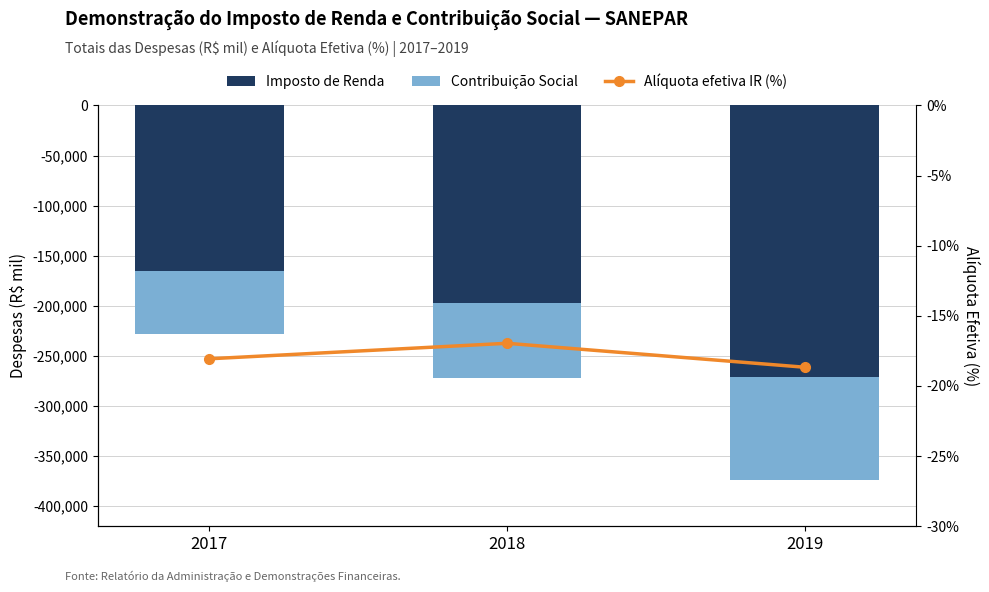

What is the total value across all series at 2017?

-227919.1